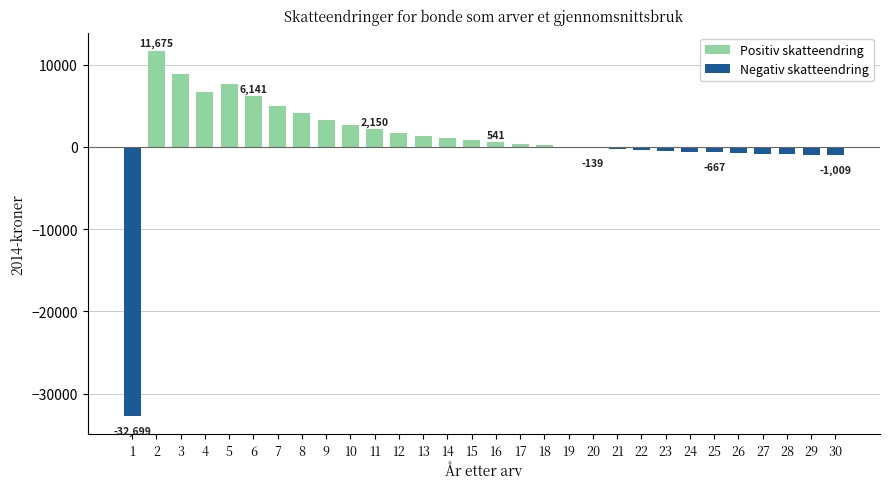

Count the number of data series in this chart.

1